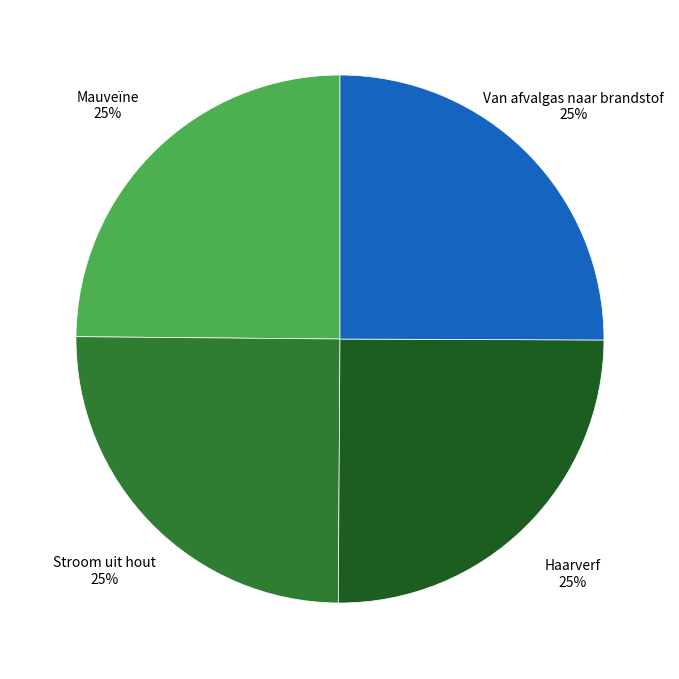

To the nearest percent, what is the average slice percentage?

25%